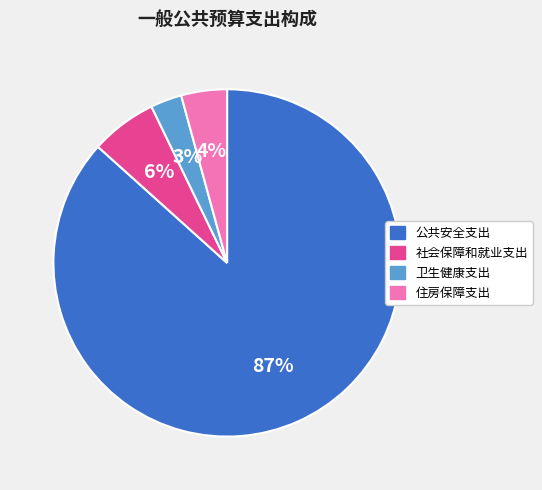

What is the largest slice in the pie chart?

公共安全支出